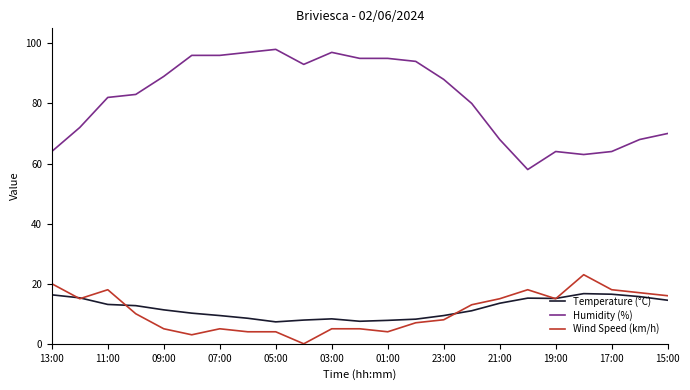

What is the greatest value displayed?

98.0